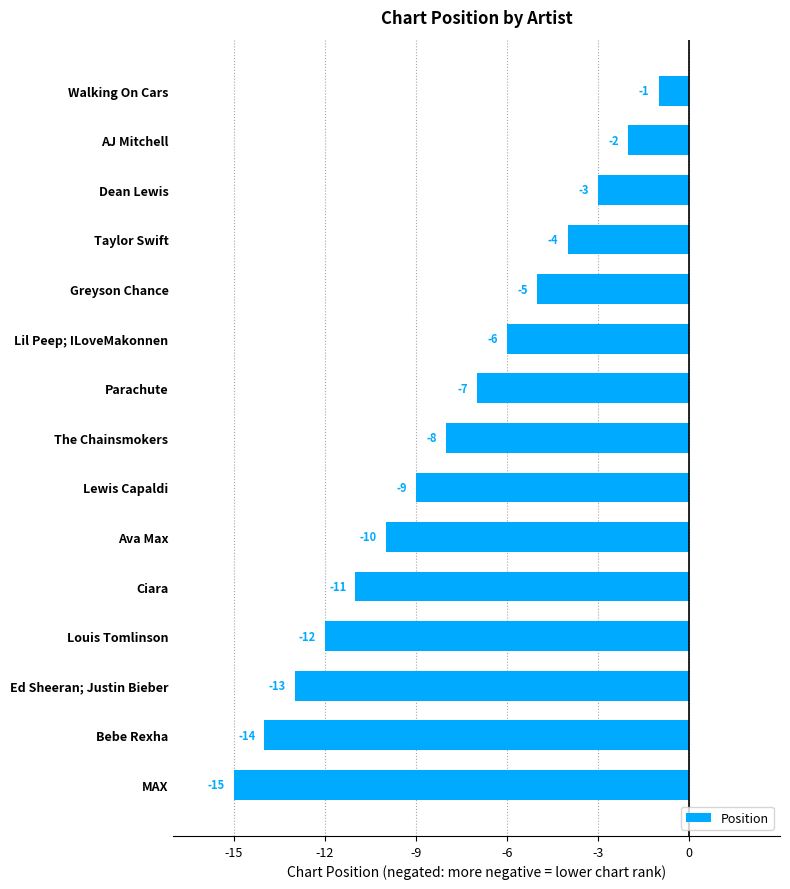

What position from the top is Greyson Chance?

5